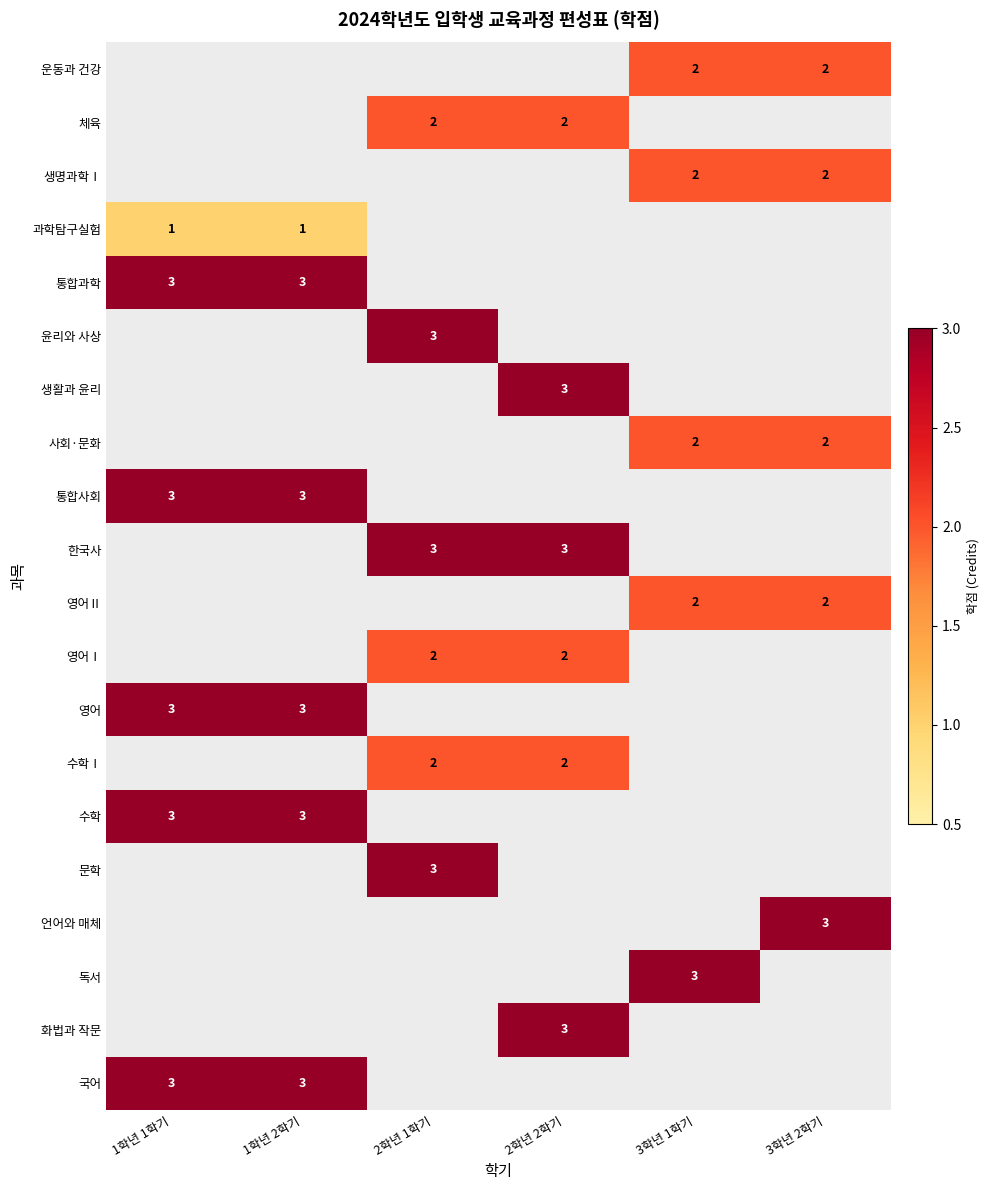

The value of 영어Ⅱ at 1학년 1학기 is 0. True or false?

True